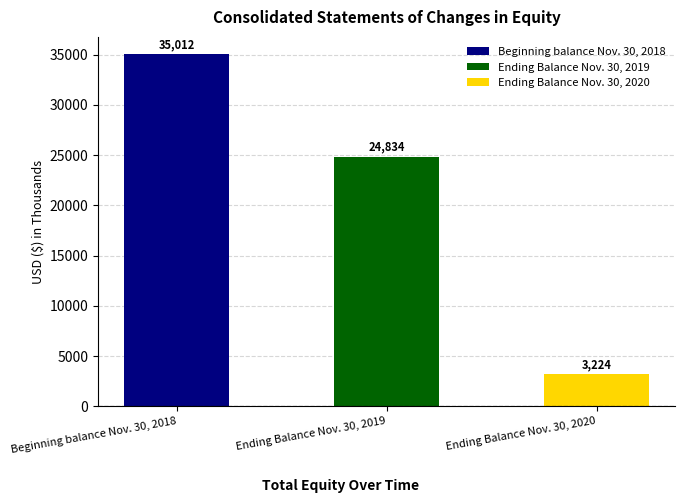

What is the difference between the maximum and minimum values?

31788